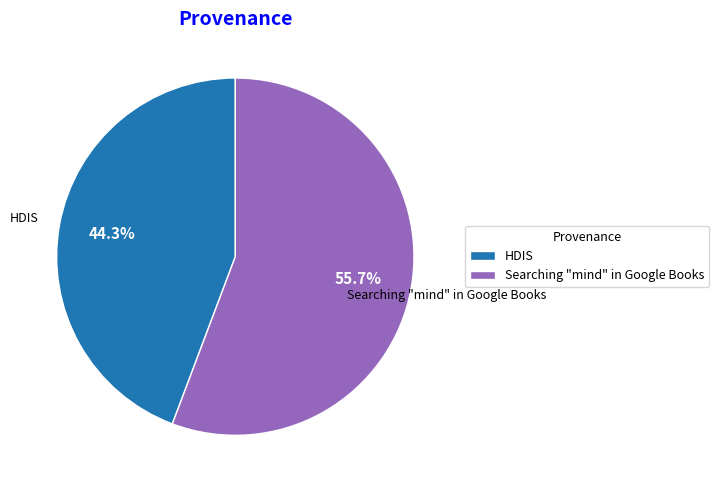

Is there any slice that represents more than half of the pie?

Yes